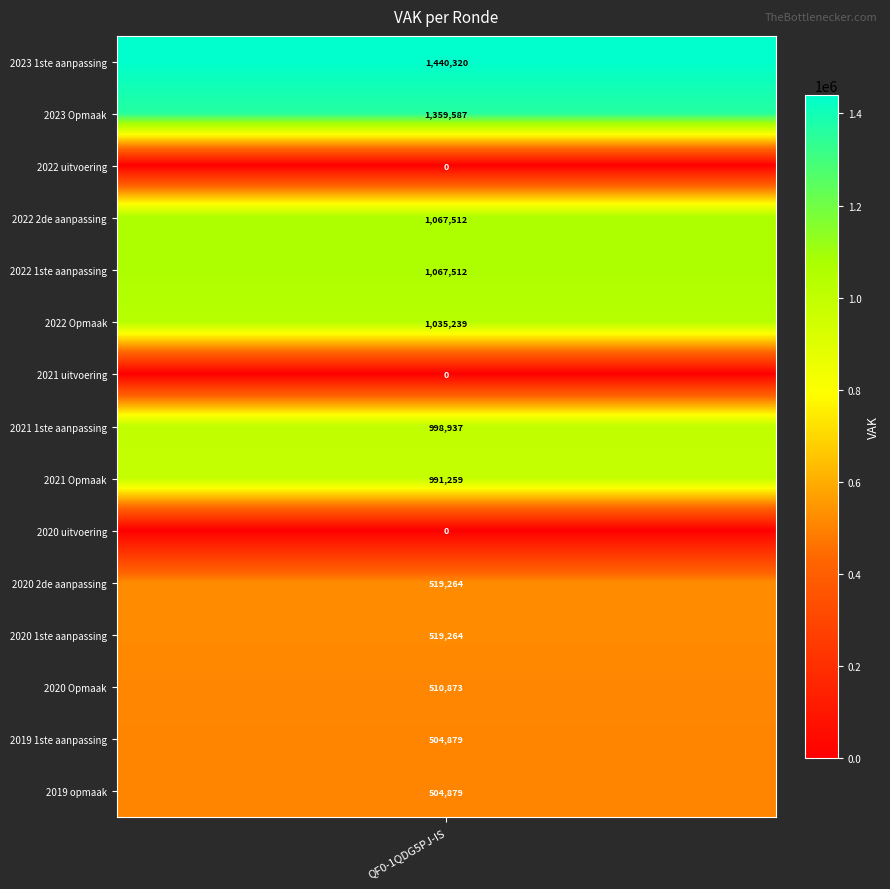

List the labels in order of value, largest first.

2023 1ste aanpassing, 2023 Opmaak, 2022 2de aanpassing, 2022 1ste aanpassing, 2022 Opmaak, 2021 1ste aanpassing, 2021 Opmaak, 2020 2de aanpassing, 2020 1ste aanpassing, 2020 Opmaak, 2019 1ste aanpassing, 2019 opmaak, 2022 uitvoering, 2021 uitvoering, 2020 uitvoering